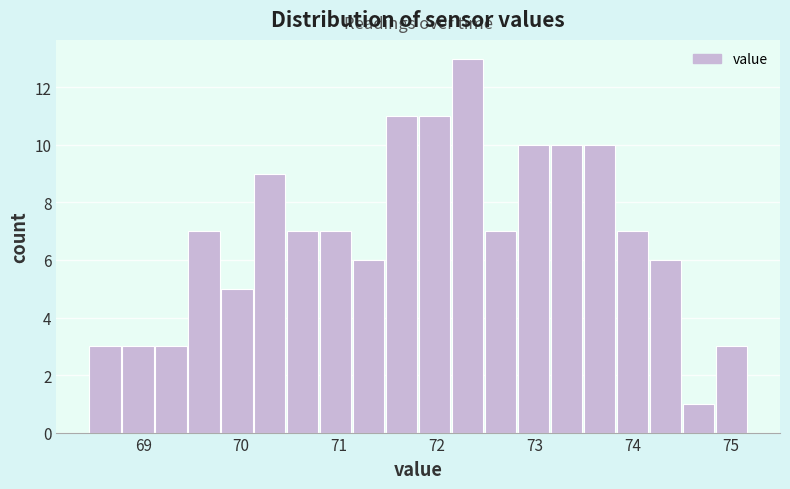

Read against the x-axis, roughly where is the centre of the tallest bar?

72.3